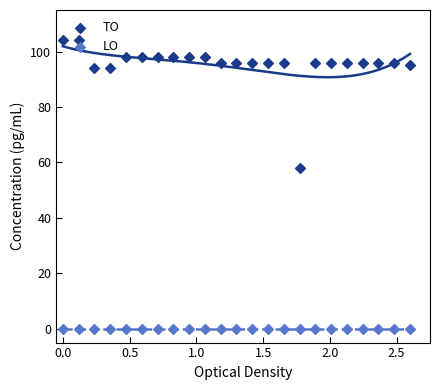

Is the value of LO at 19 greater than the value of TO at 21?

No